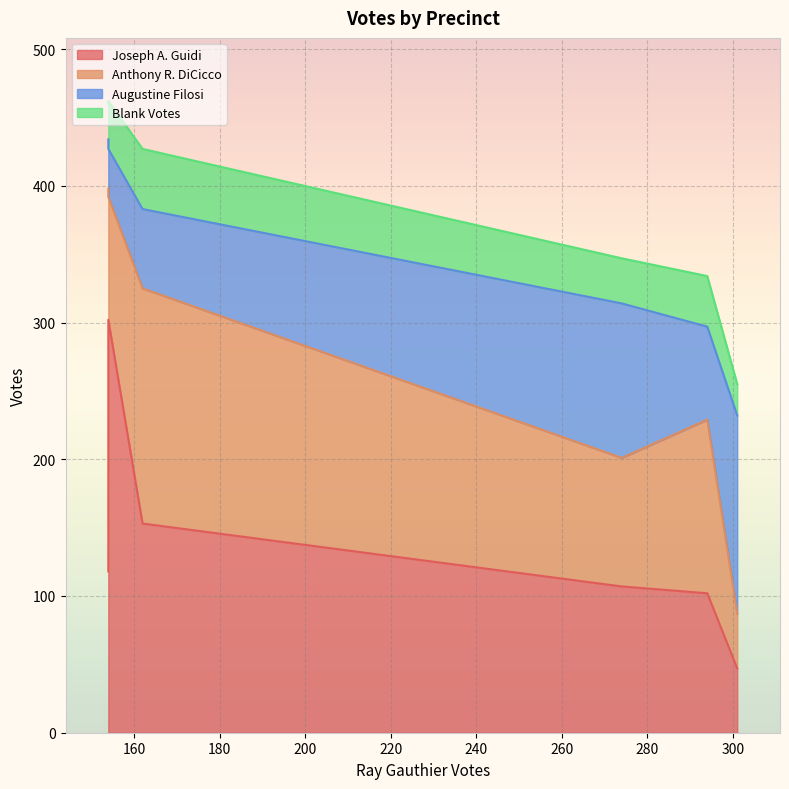

Reading left to right, list all the values displayed in this chart.

Joseph A. Guidi: 1=118	2=107	3=47	4=302	5=153	6=102
Anthony R. DiCicco: 1=280	2=94	3=40	4=90	5=172	6=127
Augustine Filosi: 1=36	2=113	3=145	4=35	5=58	6=68
Blank Votes: 1=26	2=33	3=23	4=35	5=44	6=37